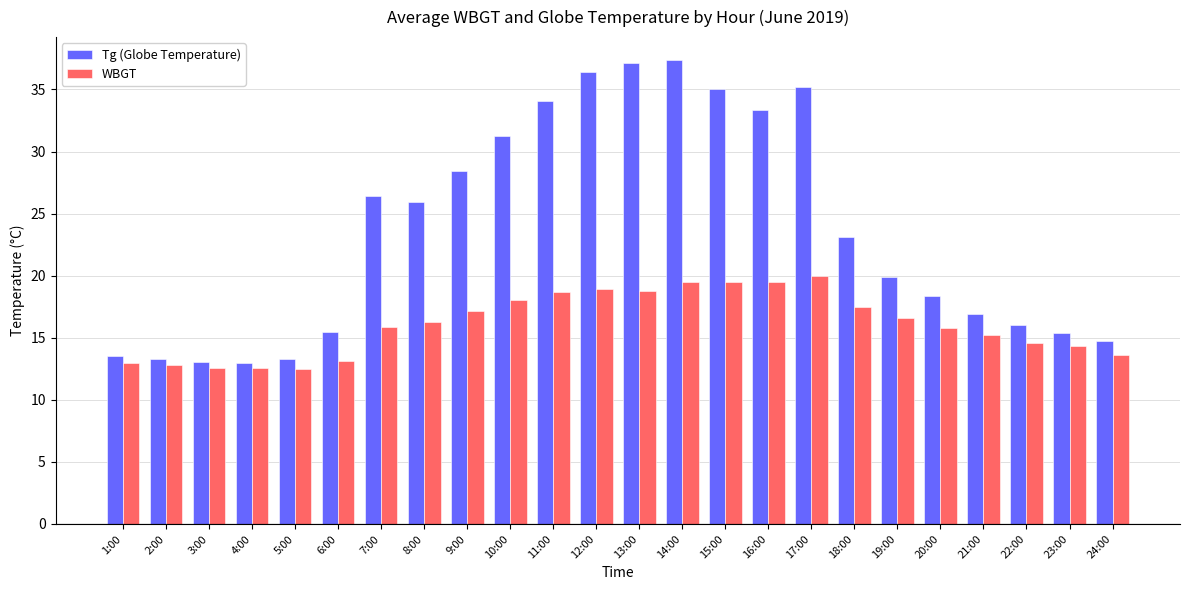

What is the label of the 6th bar from the left?

6:00